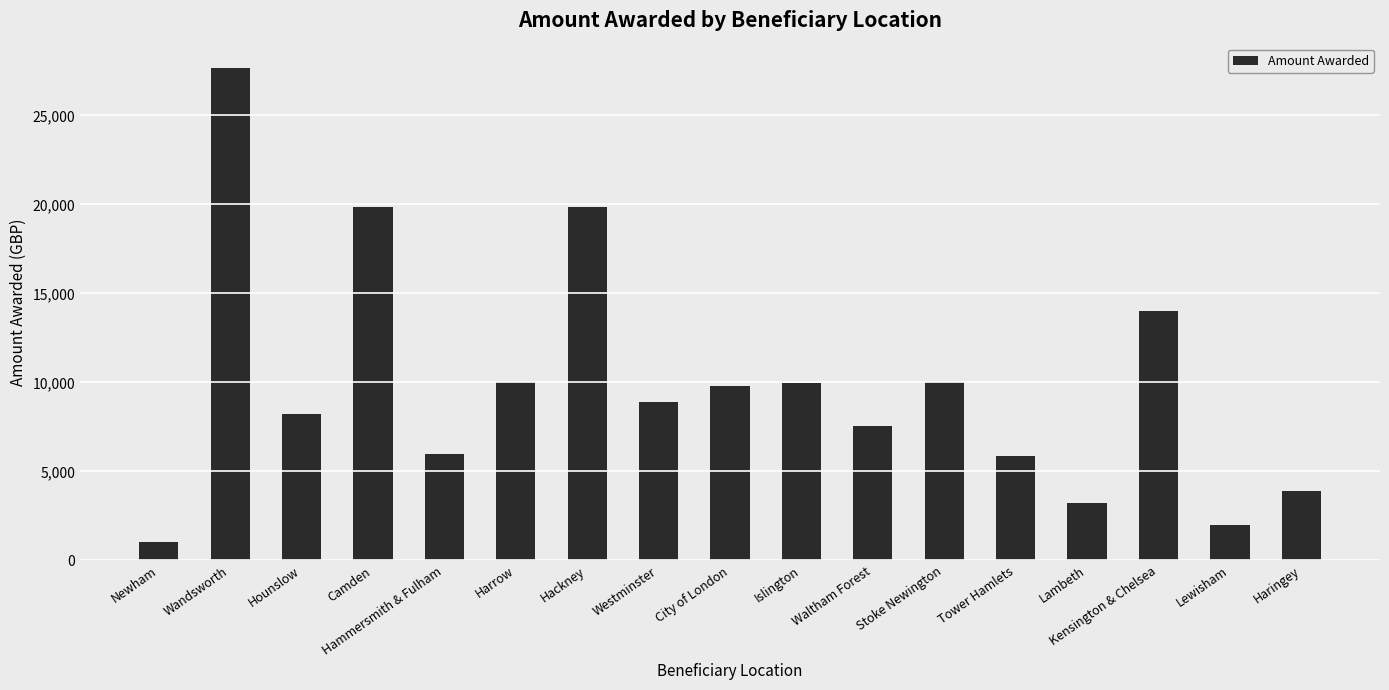

True or false: the data shows 3507.4 at Lewisham.

False